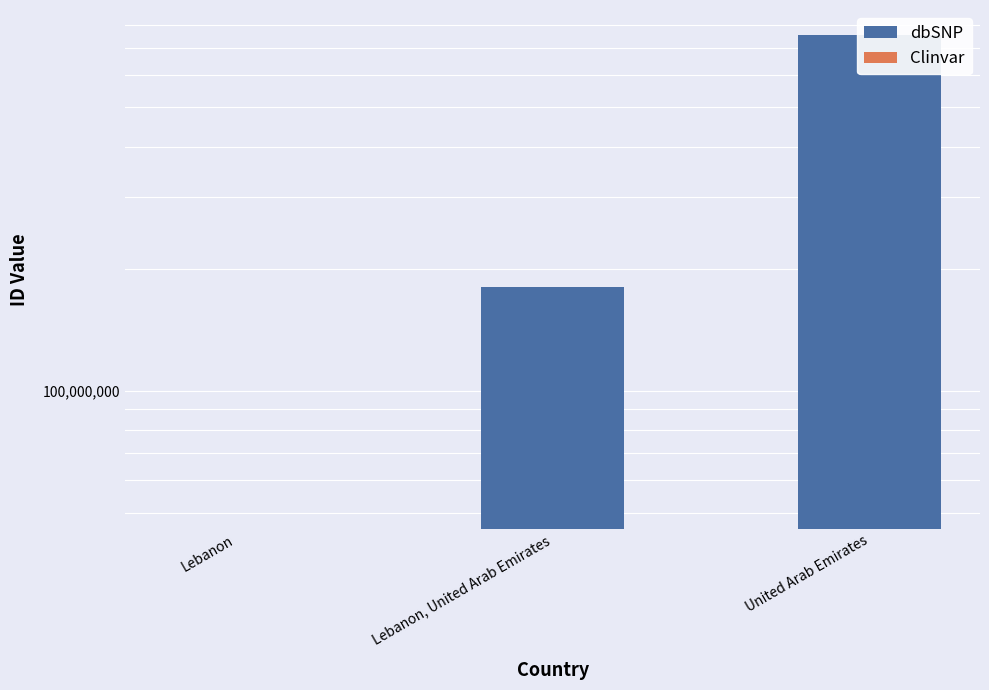

What is the difference between the highest and lowest values at Lebanon, United Arab Emirates?

180050399